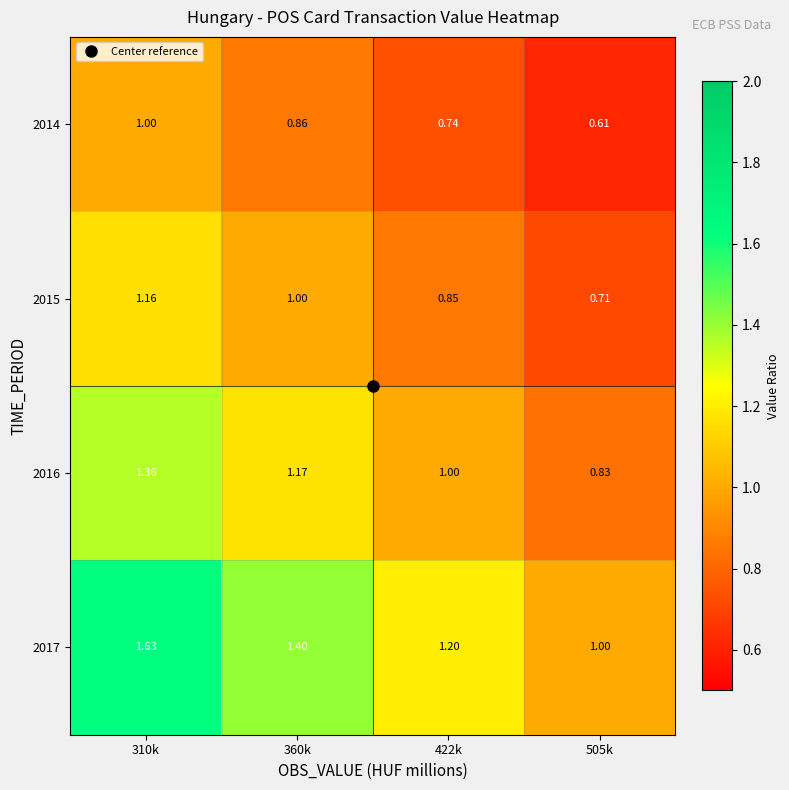

List the series in order of their overall mean, highest first.

2017, 2016, 2015, 2014